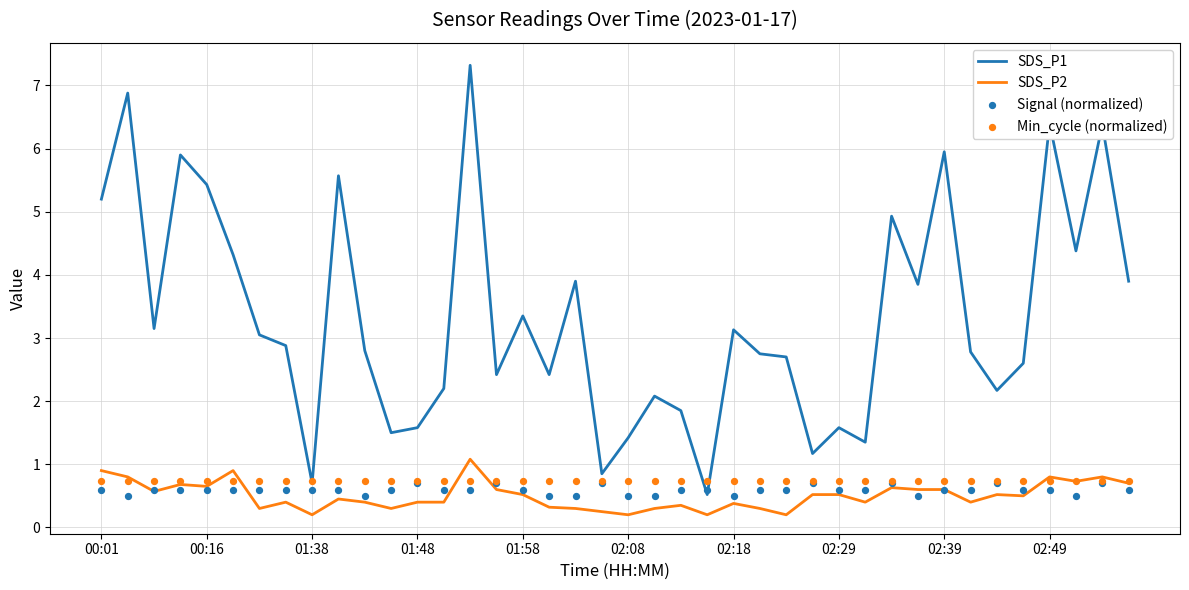

Which series reaches the maximum Y coordinate?

SDS_P1